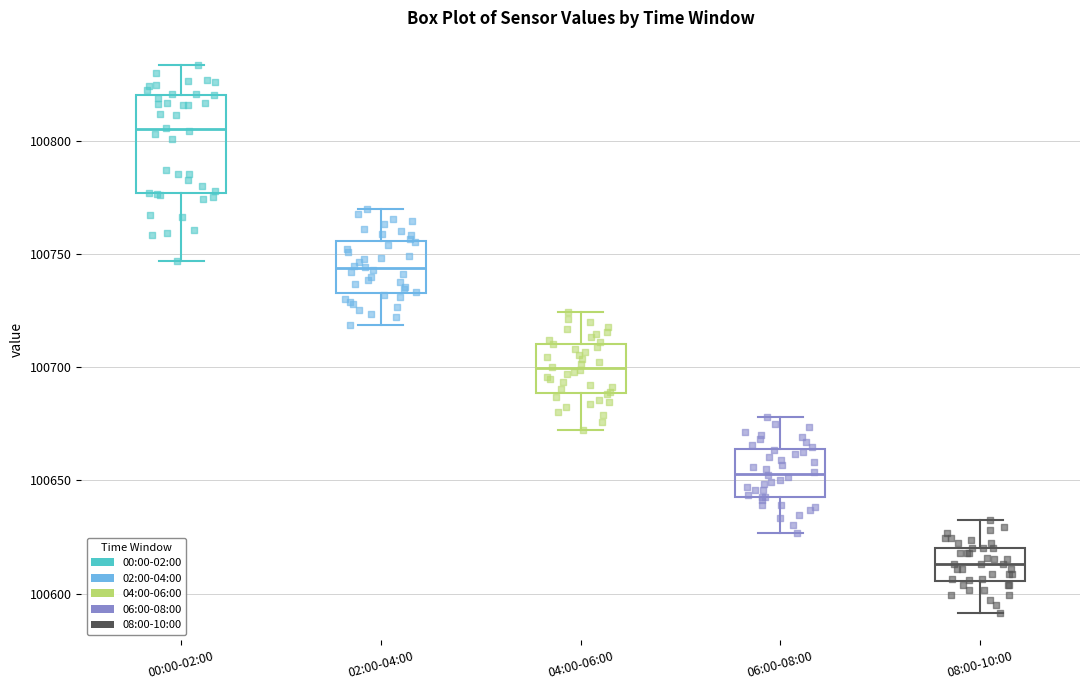

Where does the lower whisker of the box for 00:00-02:00 end on the y-axis? The values are not printed on the chart, so give them approximately, as read against the axis.

100745